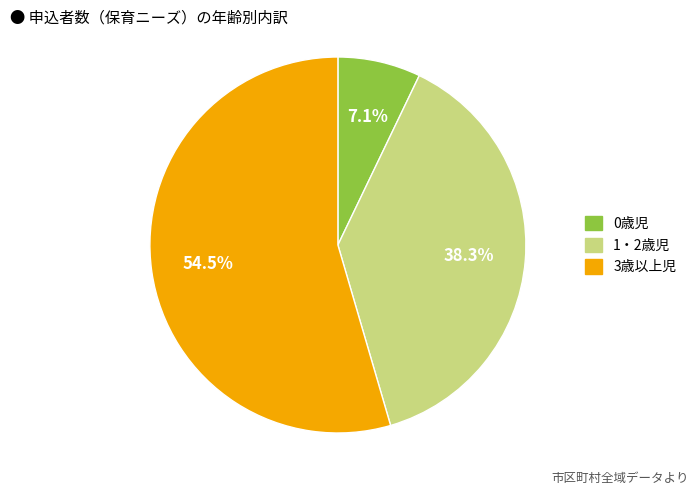

Which slice represents more than half of the pie?

3歳以上児